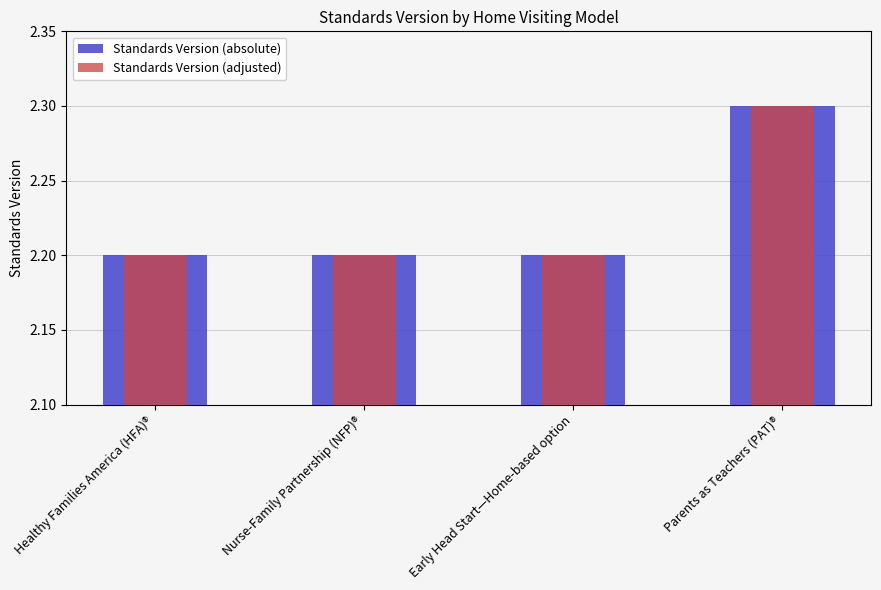

The Standards Version (adjusted) series shows 3.3 at Healthy Families America (HFA)®. True or false?

False